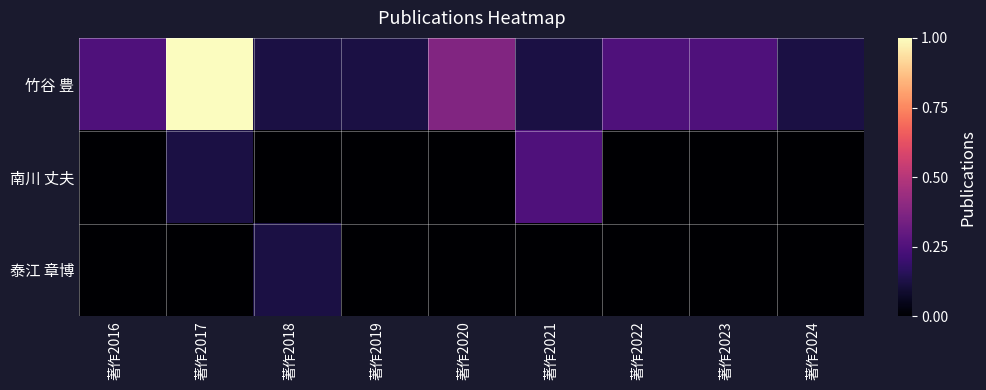

Reading left to right, what are all the values shown in this chart?

竹谷 豊: 著作2016=0.2	著作2017=1.0	著作2018=0.1	著作2019=0.1	著作2020=0.4	著作2021=0.1	著作2022=0.2	著作2023=0.2	著作2024=0.1
南川 丈夫: 著作2016=0.0	著作2017=0.1	著作2018=0.0	著作2019=0.0	著作2020=0.0	著作2021=0.2	著作2022=0.0	著作2023=0.0	著作2024=0.0
泰江 章博: 著作2016=0.0	著作2017=0.0	著作2018=0.1	著作2019=0.0	著作2020=0.0	著作2021=0.0	著作2022=0.0	著作2023=0.0	著作2024=0.0